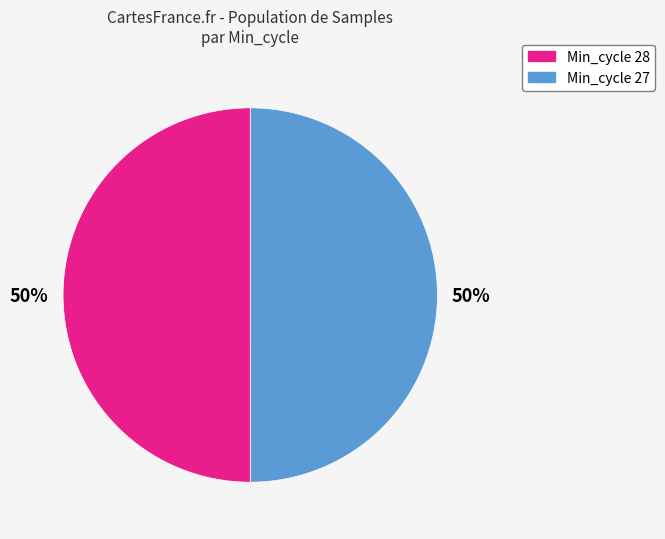

To the nearest percent, what is the average slice percentage?

50%